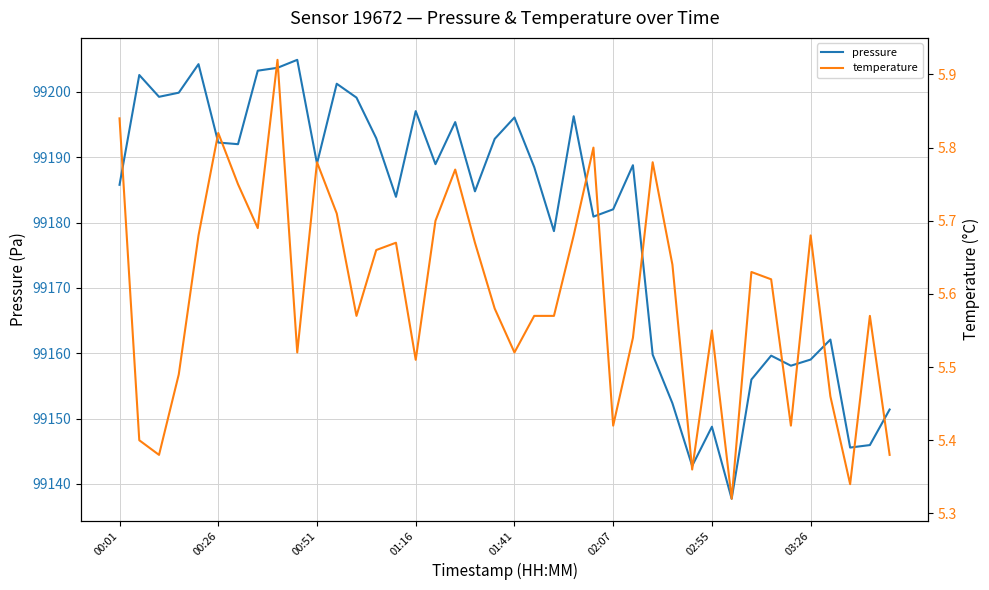

Which category has the lowest value in the pressure series?

31